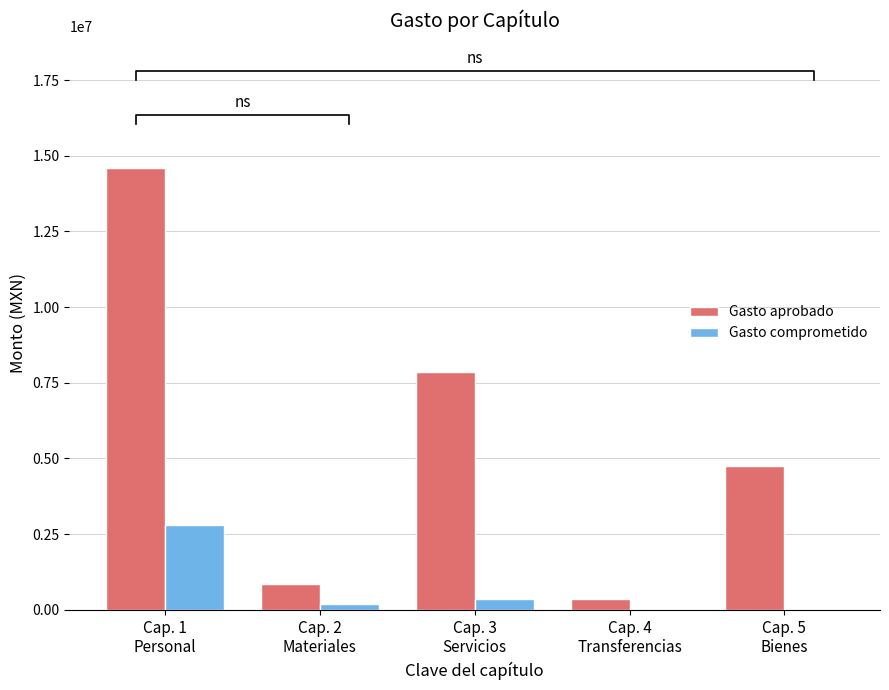

Rank the series by their average value, from highest to lowest.

Gasto aprobado, Gasto comprometido